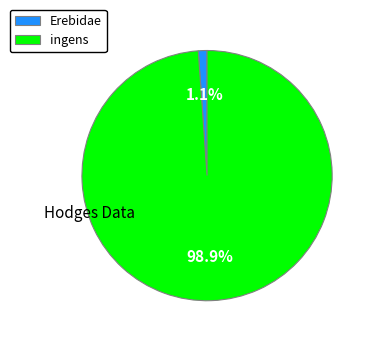

Does any single category account for the majority?

Yes